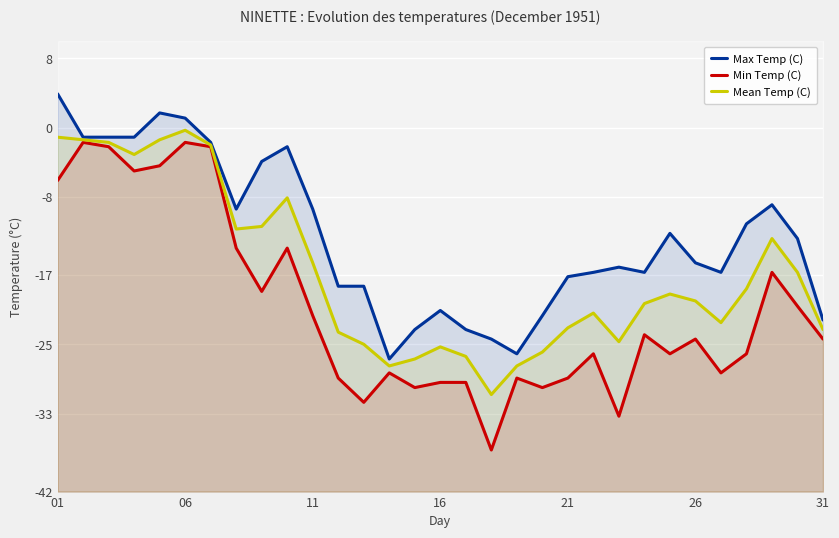

True or false: Min Temp (C) and Mean Temp (C) cross at least once.

False